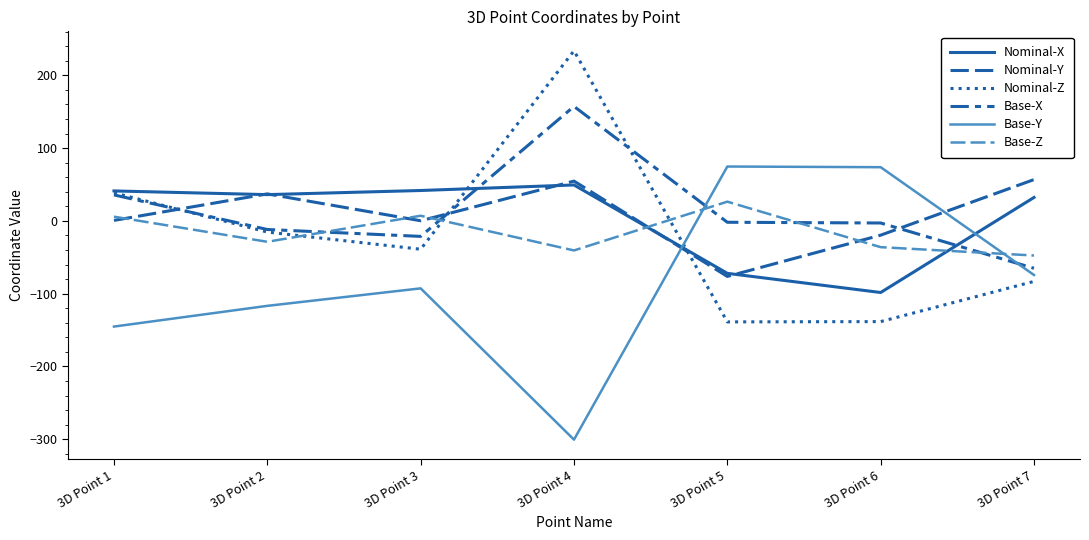

What is the difference between the maximum and minimum values in the Base-Z series?

74.0